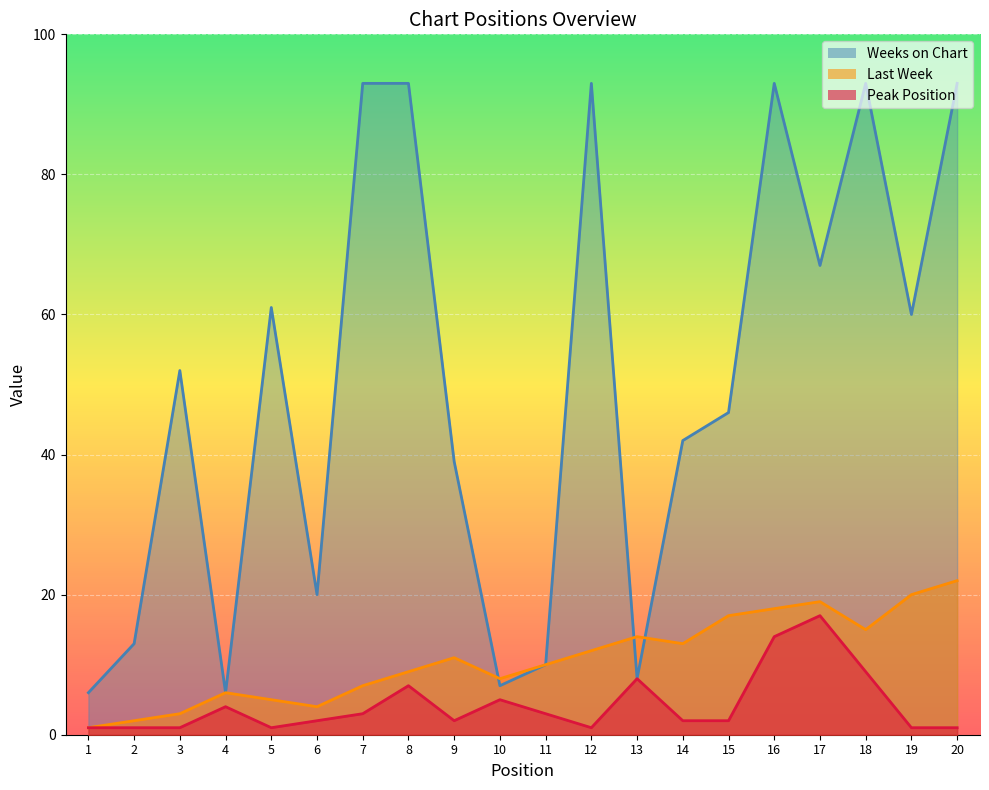

How many lines are shown in the chart?

3